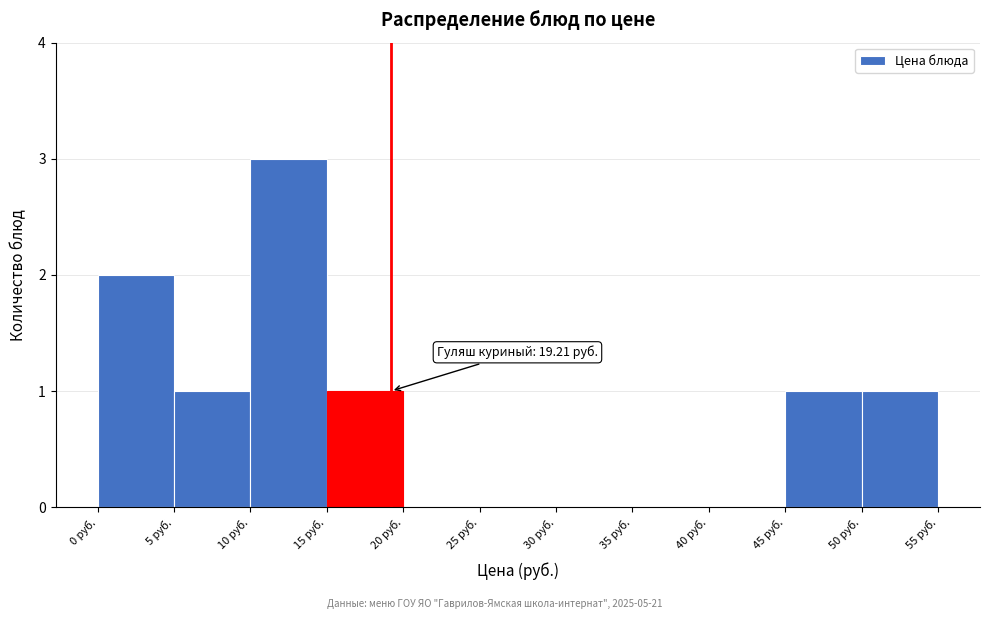

Which range on the x-axis has the tallest bar?

10 to 15